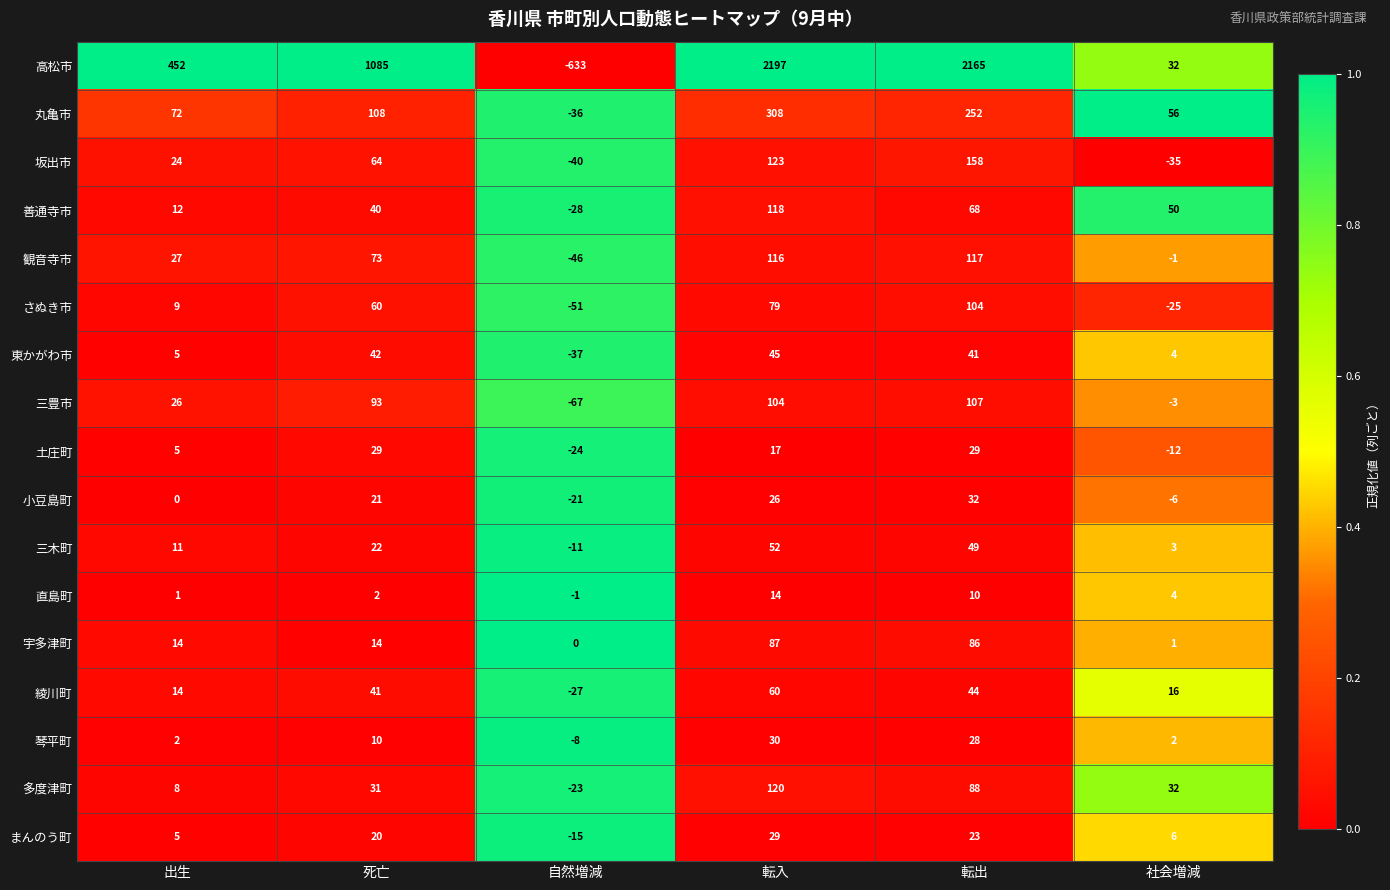

The 直島町 series shows 3 at 死亡. True or false?

False